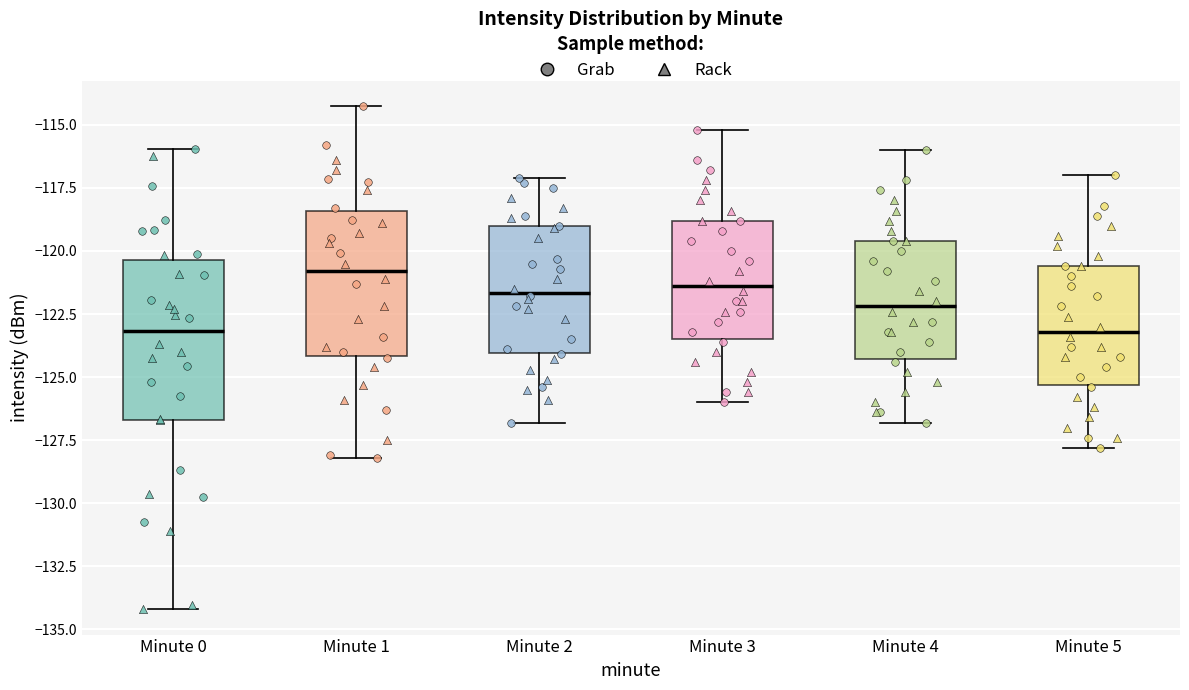

Reading left to right, read every box against the y-axis: the position of its median line, the range the box covers, and the ends of its whiskers. The values are not printed on the chart, so give them approximately, as read against the axis.

Minute 0: median -123.0, box -126.5 to -120.5, whiskers -134.0 to -116.0
Minute 1: median -121.0, box -124.0 to -118.5, whiskers -128.0 to -114.0
Minute 2: median -121.5, box -124.0 to -119.0, whiskers -127.0 to -117.0
Minute 3: median -121.5, box -123.5 to -119.0, whiskers -126.0 to -115.0
Minute 4: median -122.0, box -124.5 to -119.5, whiskers -127.0 to -116.0
Minute 5: median -123.0, box -125.5 to -120.5, whiskers -128.0 to -117.0